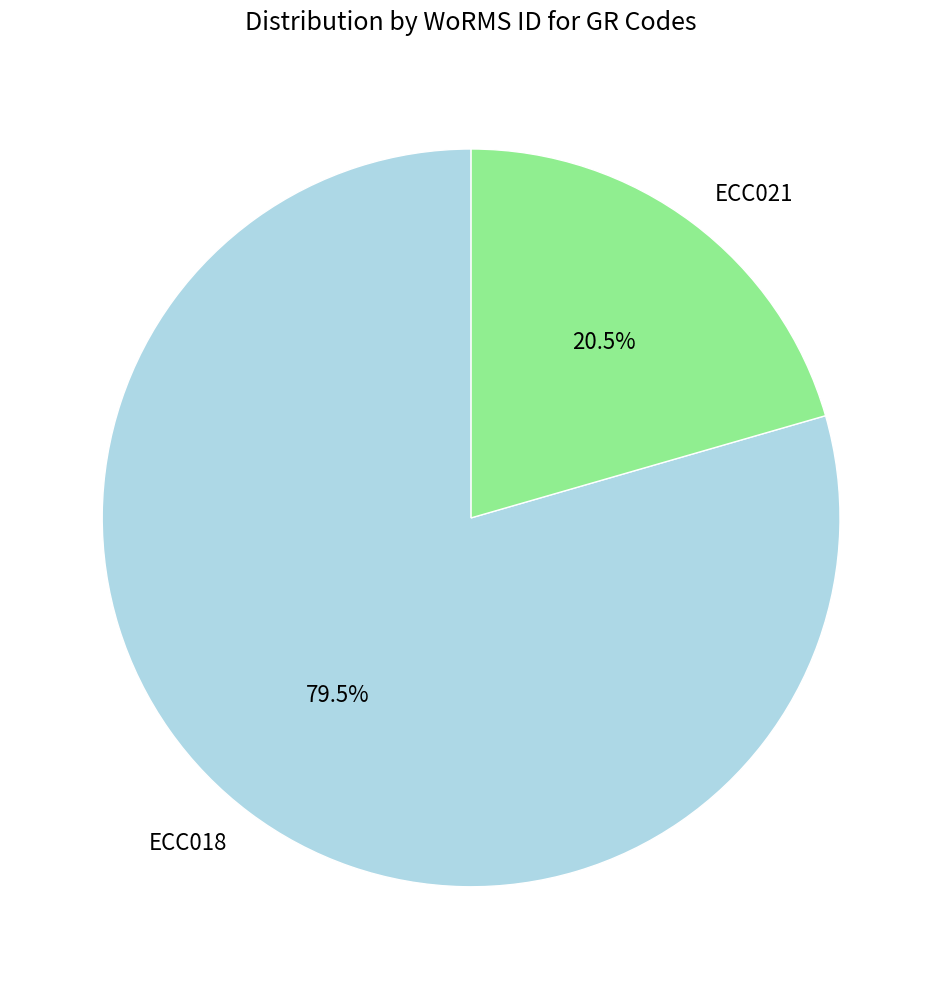

What percentage do ECC021 and ECC018 together represent?

100.0%